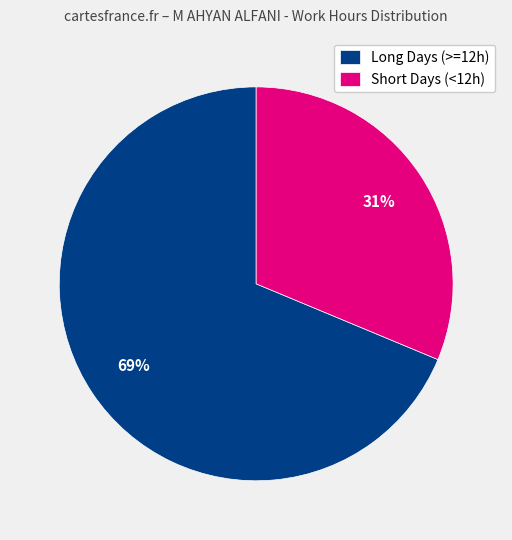

What percentage is the Long Days (>=12h) slice, to the nearest percent?

69%